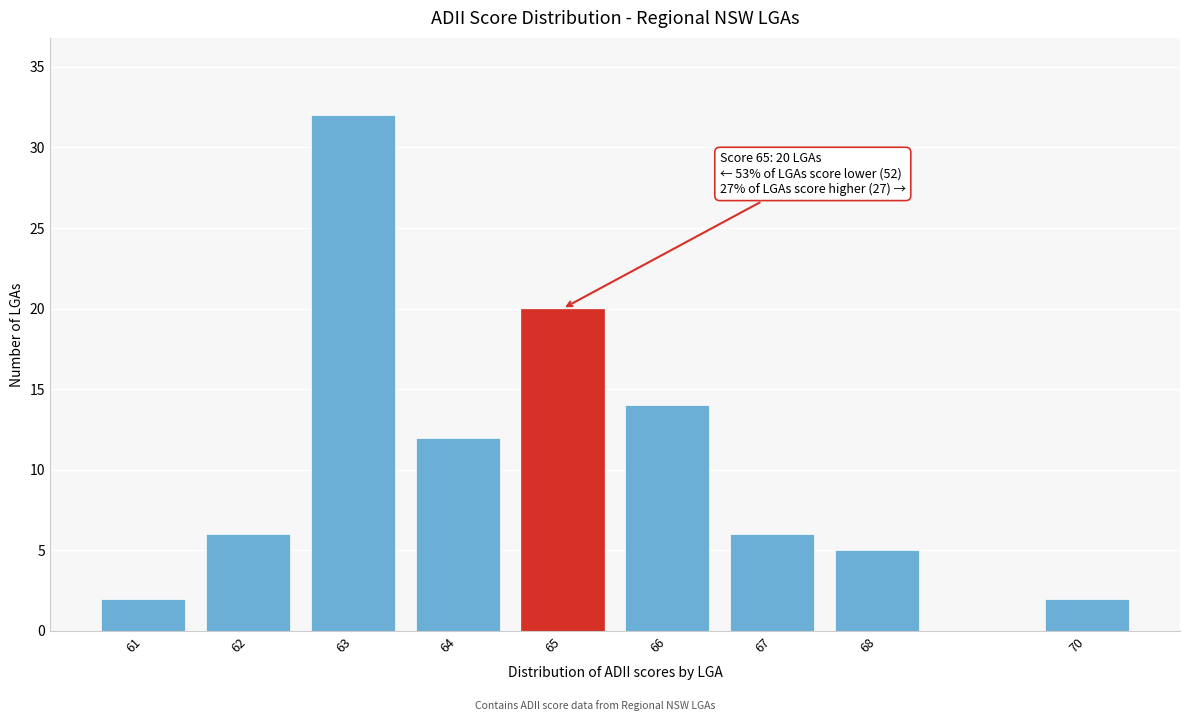

Reading right to left, transcribe all the data shown in this chart.

2	5	6	14	20	12	32	6	2